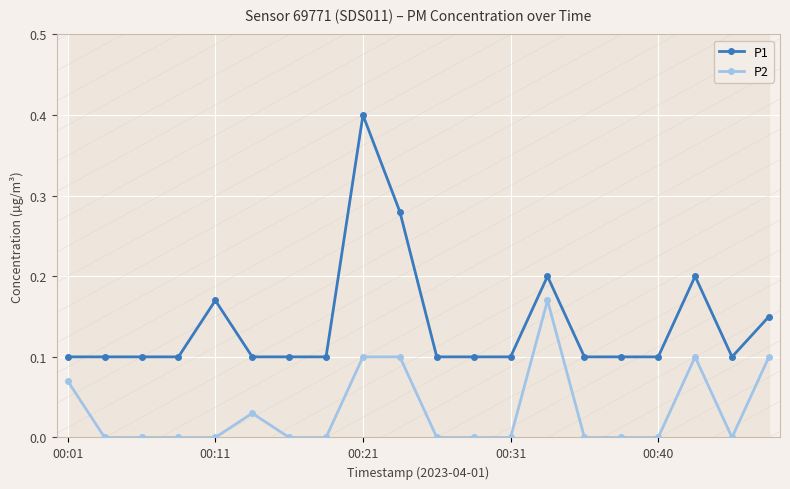

List the series in order of their peak value, lowest first.

P2, P1